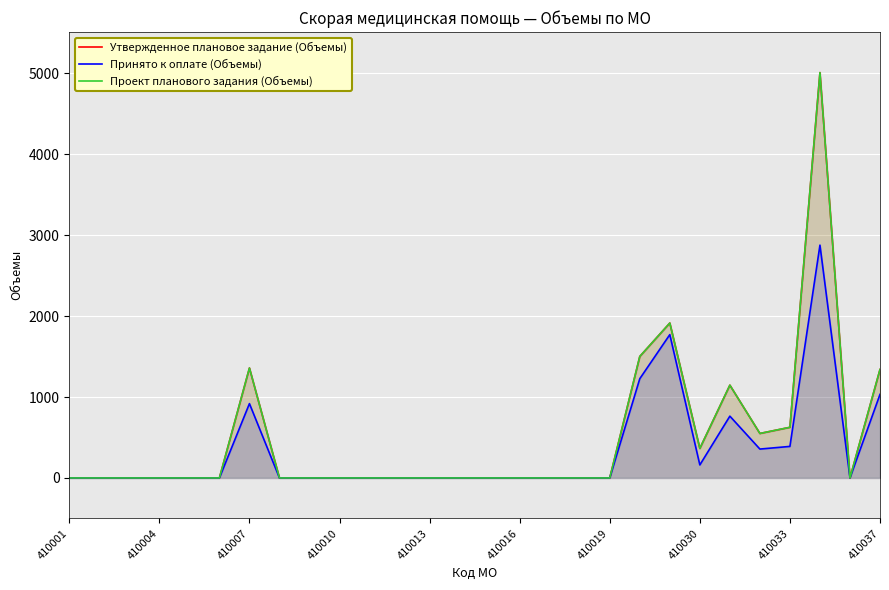

How many lines are shown in the chart?

3